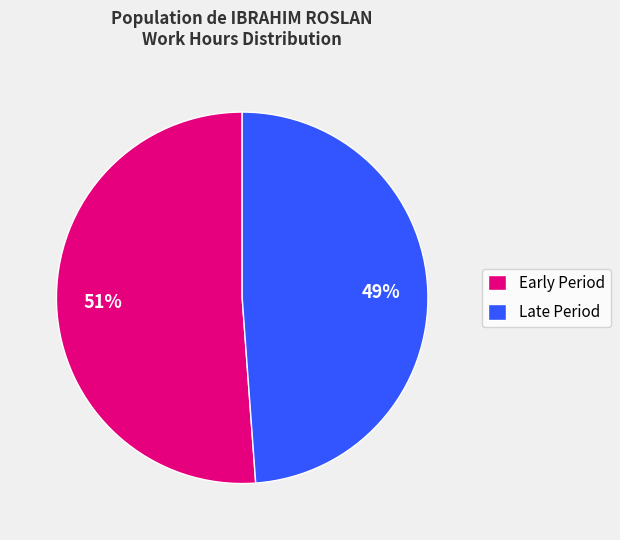

Is there a majority slice in this chart?

Yes